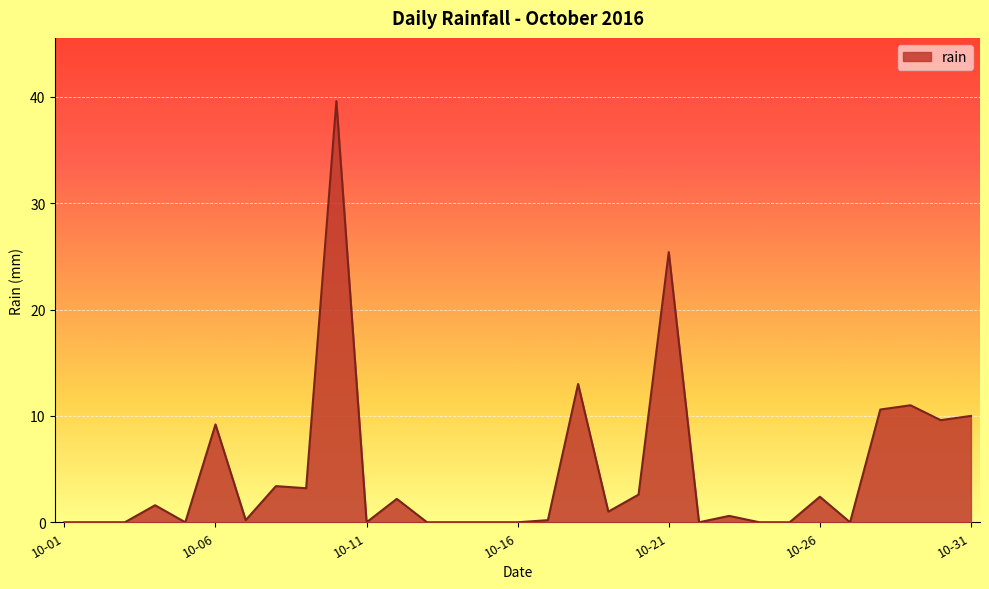

What is the maximum value shown in the chart?

39.6